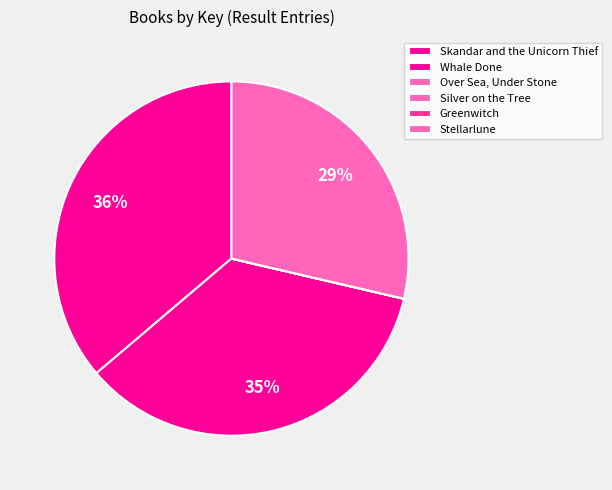

The Silver on the Tree slice represents 1% of the pie. True or false?

False